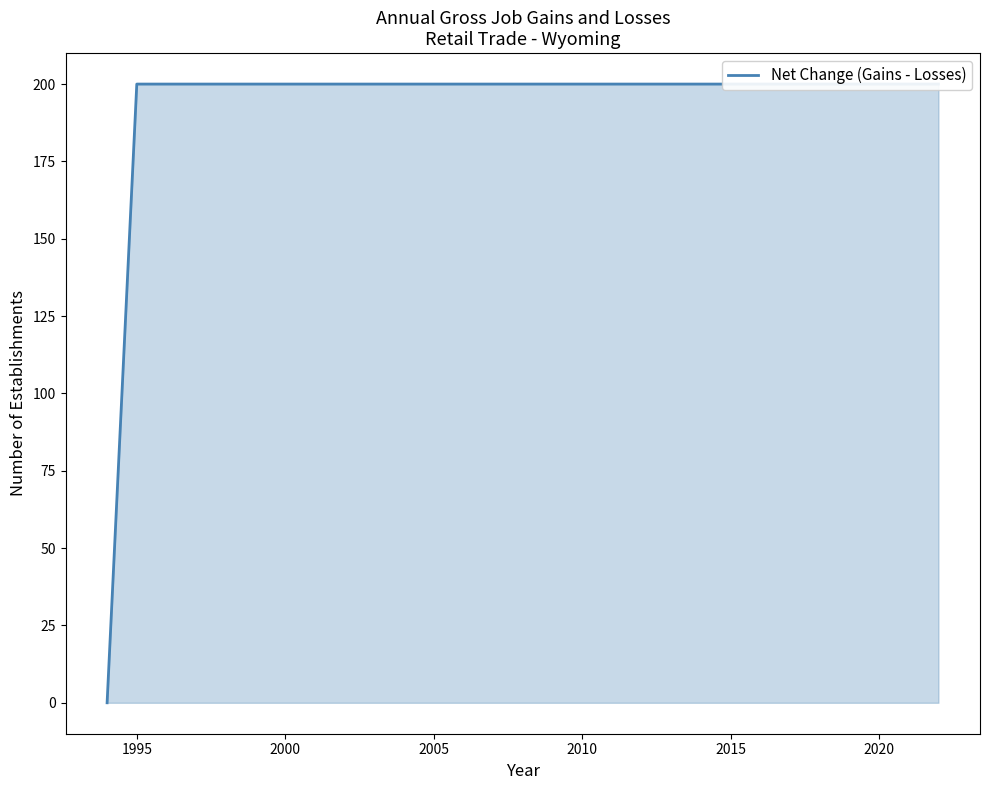

The value at 2020 is 200. True or false?

True